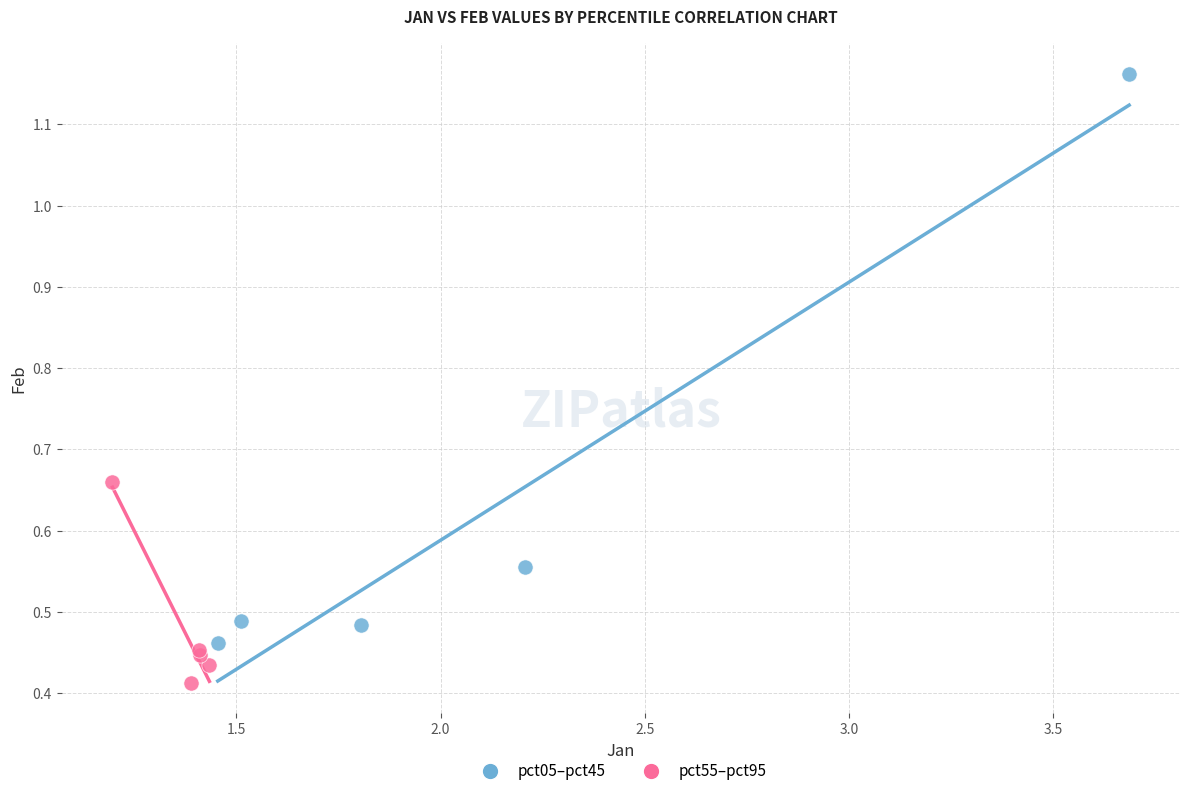

Which series contains the highest Y value?

pct05–pct45